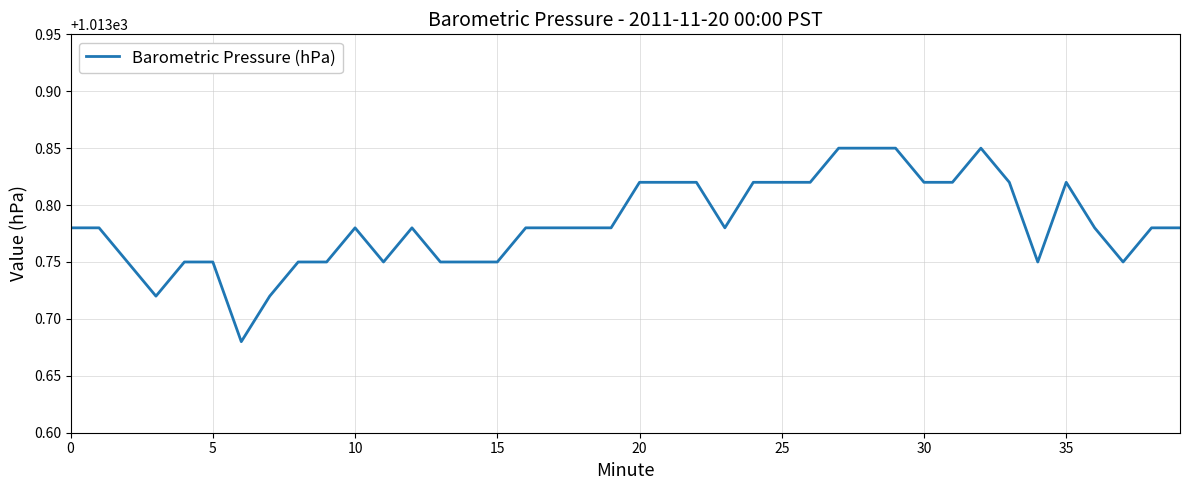

Is this an area chart (filled region under the line)?

No